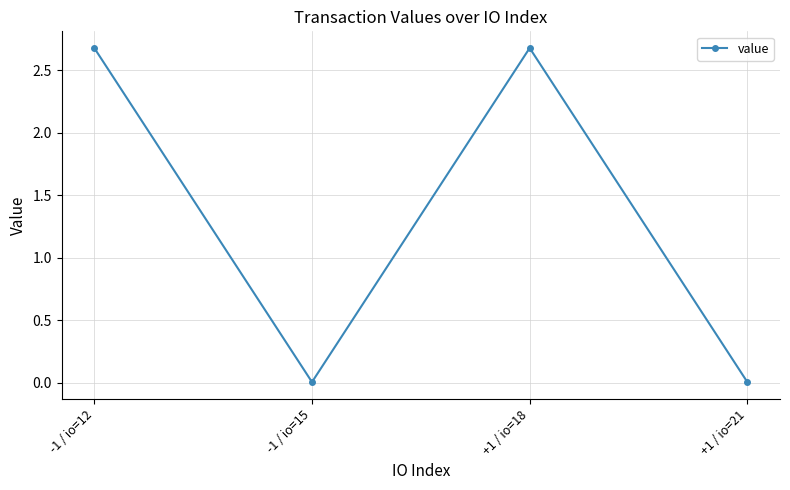

True or false: the data has more than 0 interior local peaks.

True